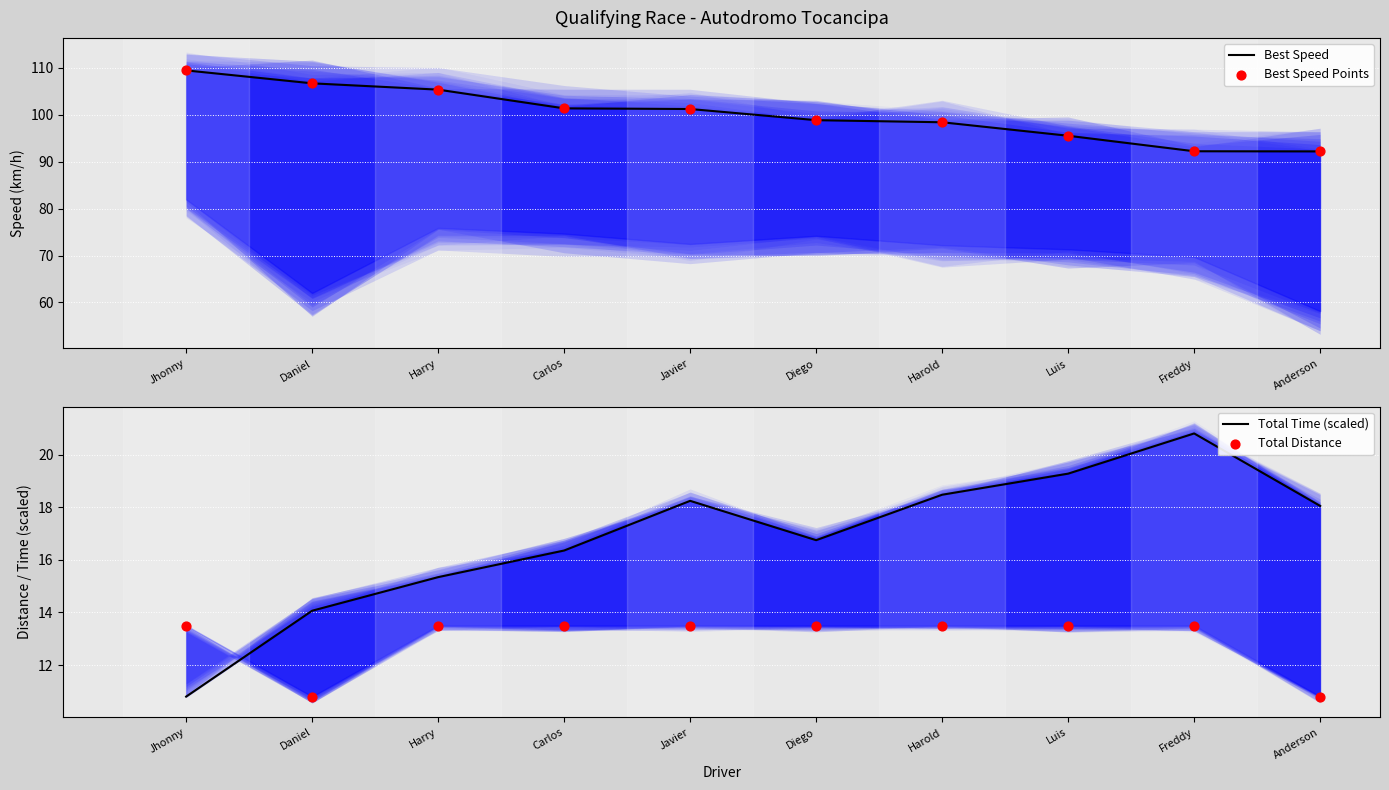

Is the value of Best Speed at Luis greater than the value of Total Time (scaled) at Diego?

Yes